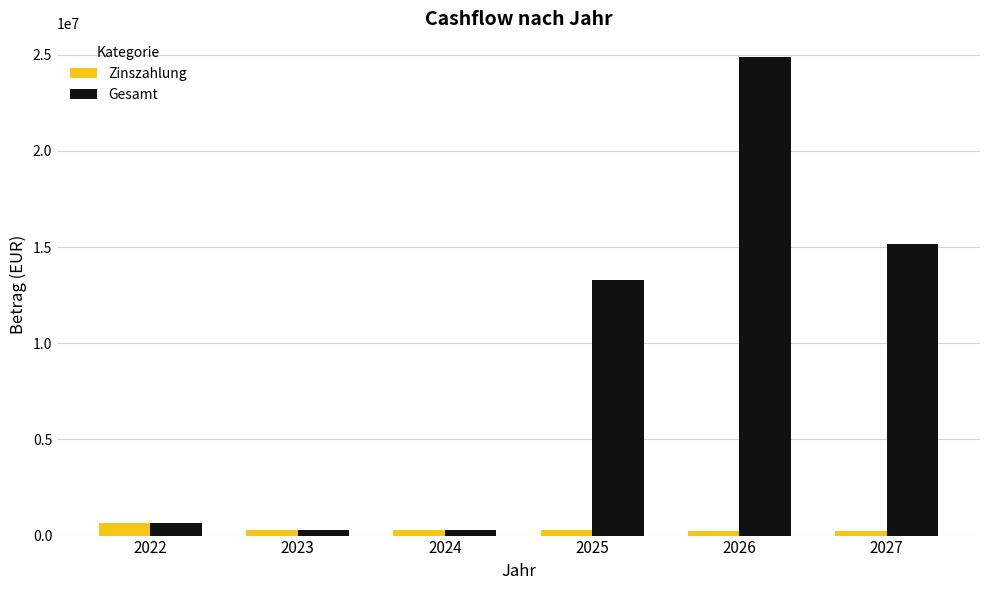

At which category is the sum across all series the highest?

2026